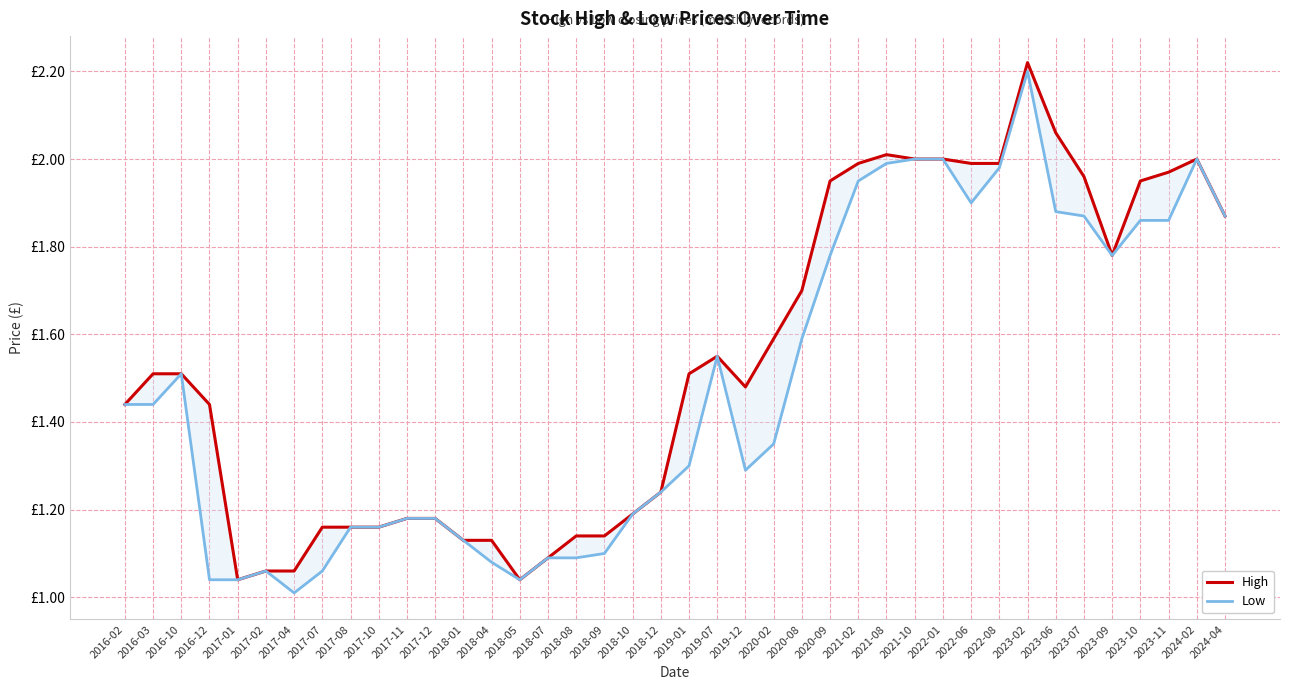

In Low, how many points are lower than both neighbors (excluding endpoints)?

5